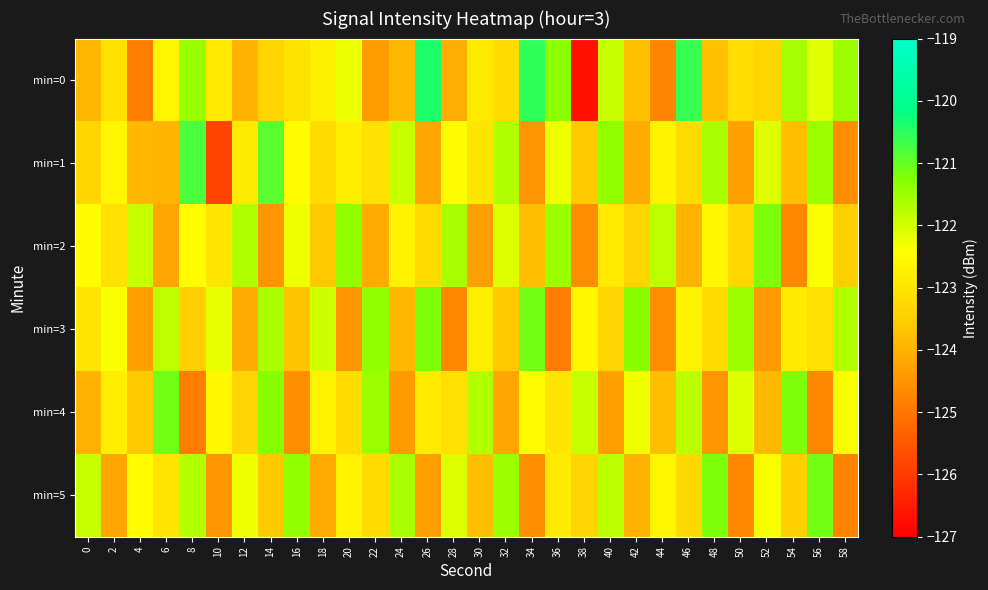

What is the difference between the highest and lowest values at 56?

3.6